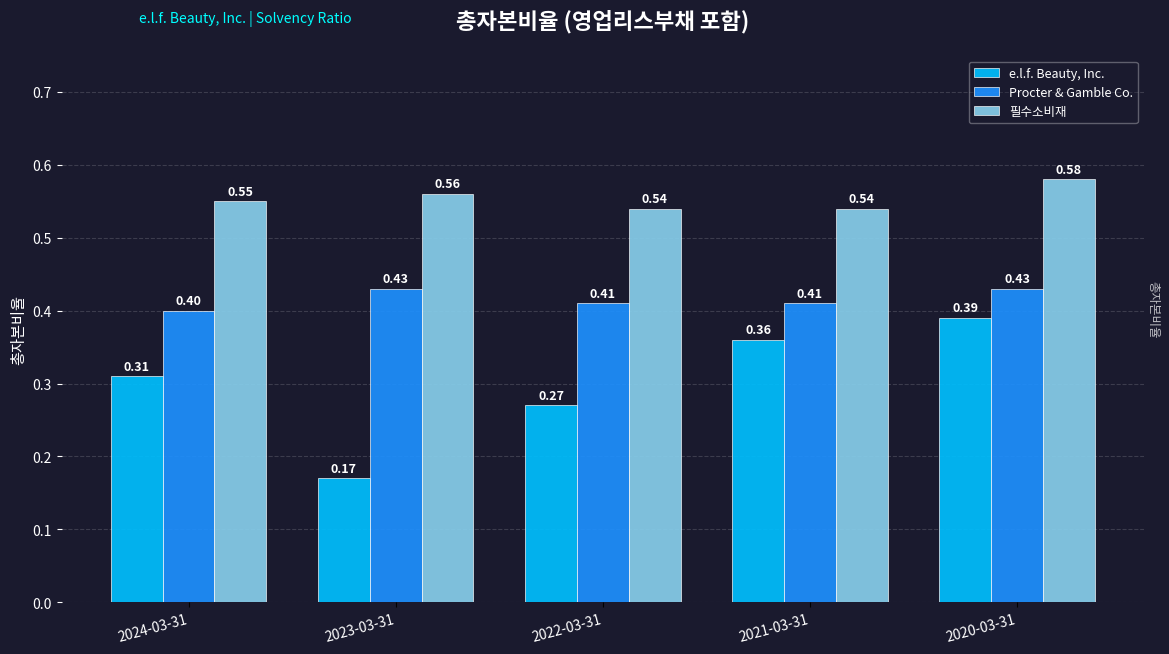

List the series in order of their overall mean, highest first.

필수소비재, Procter & Gamble Co., e.l.f. Beauty, Inc.